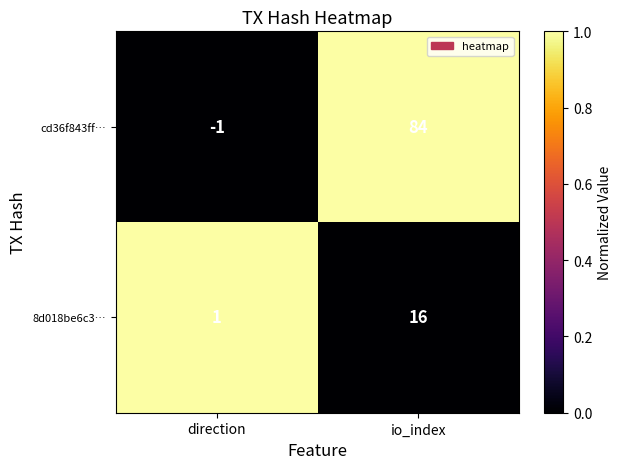

At how many categories does at least one series exceed 0?

2